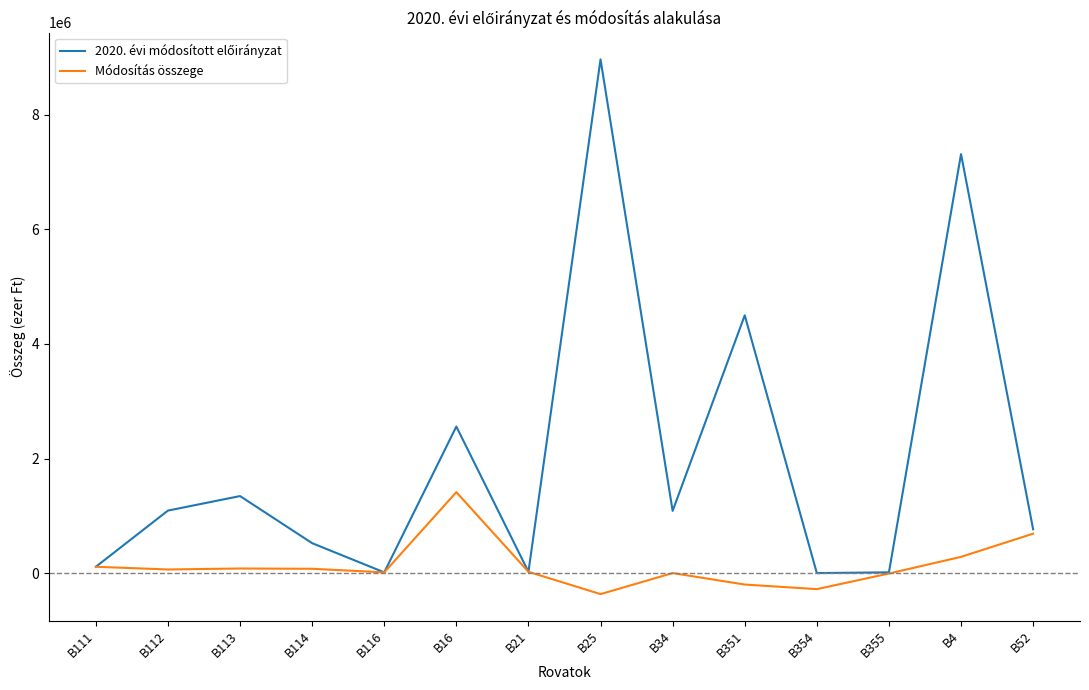

What is the minimum value shown in the chart?

-367107